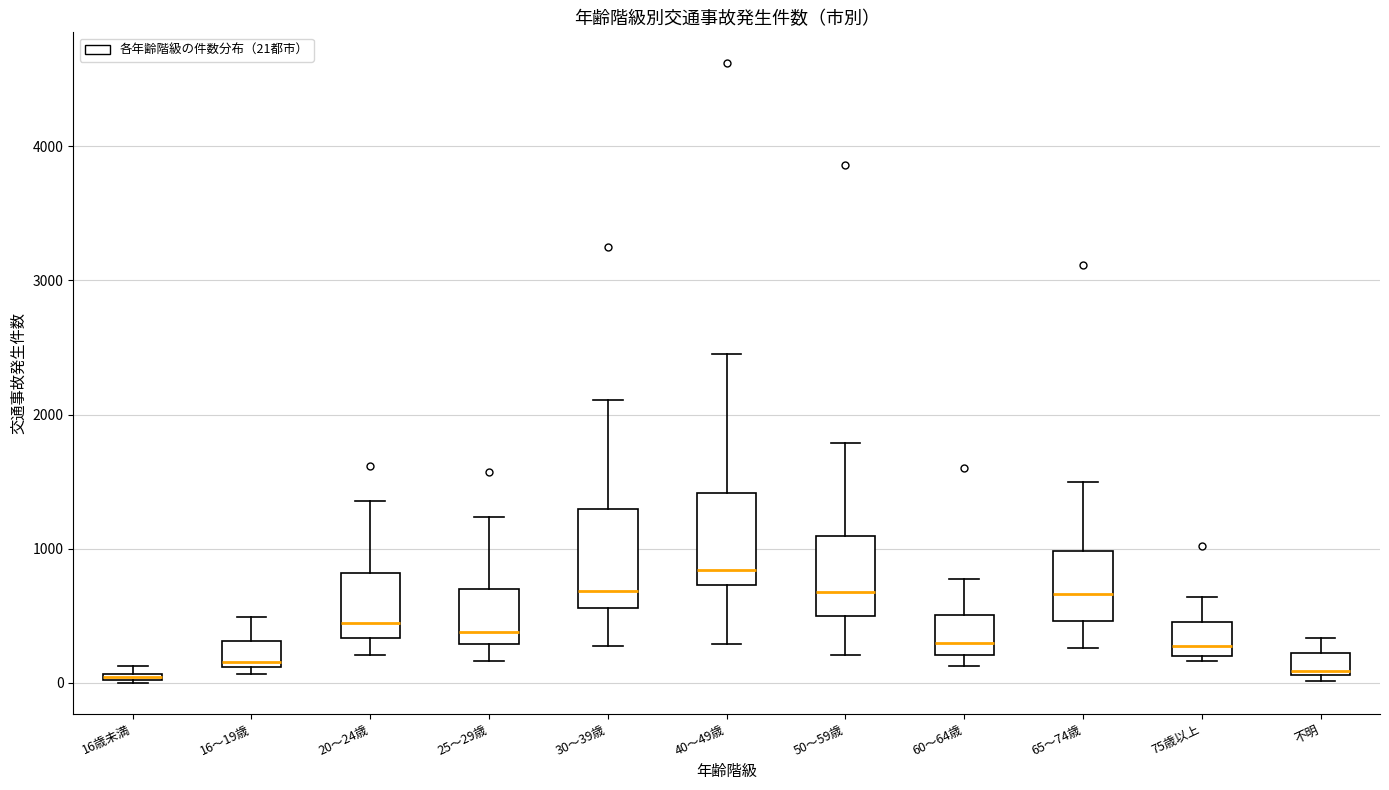

Where is the lower edge of the box for 20～24歳 on the y-axis? The values are not printed on the chart, so give them approximately, as read against the axis.

300